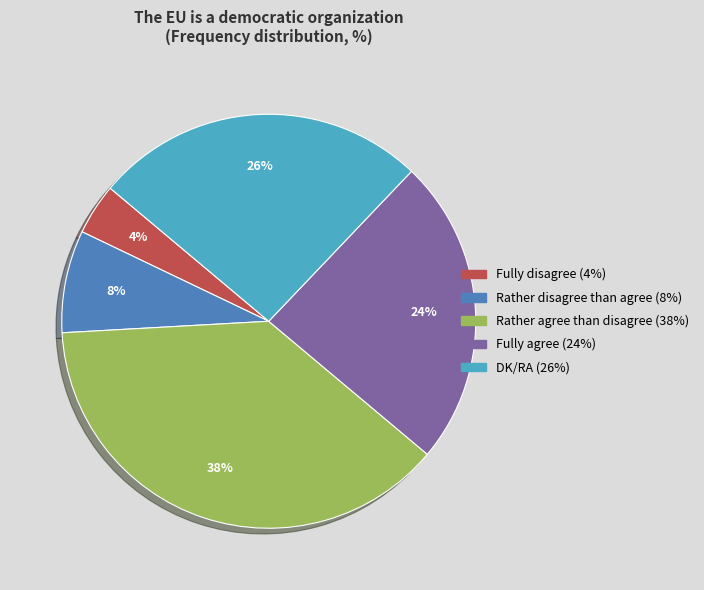

Rank the categories by value from highest to lowest.

Rather agree than disagree, DK/RA, Fully agree, Rather disagree than agree, Fully disagree